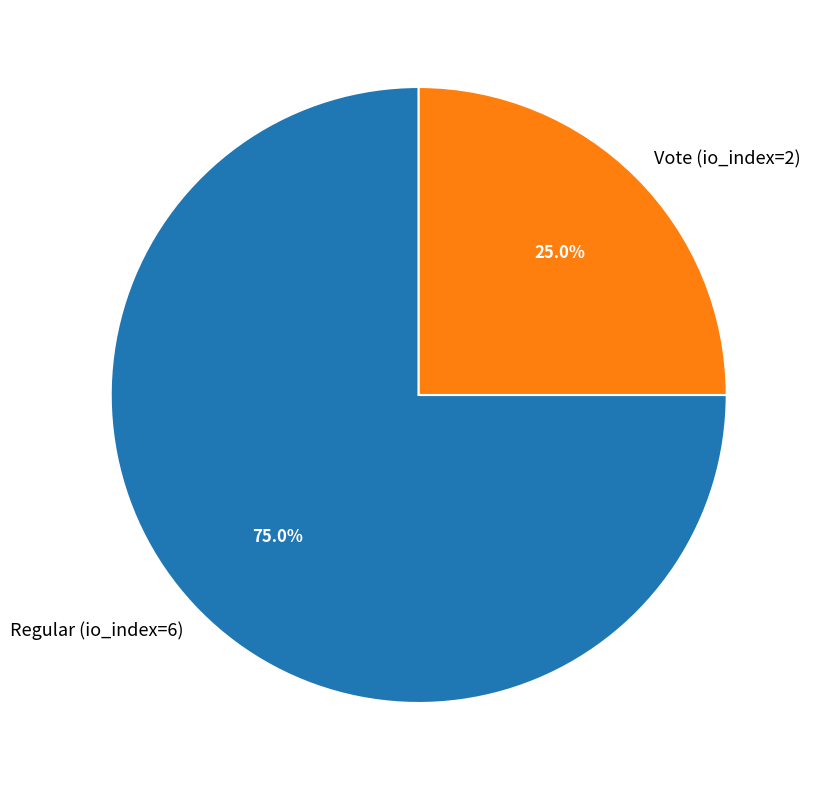

What percentage is the Regular (io_index=6) slice, to the nearest percent?

75%